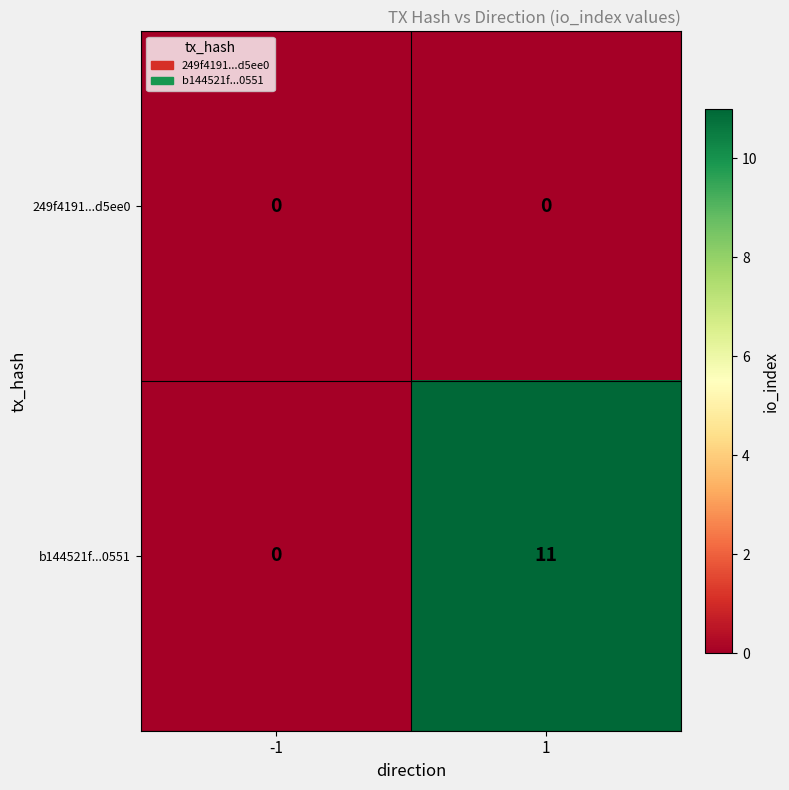

Reading left to right, what are all the values shown in this chart?

249f4191...d5ee0: 0	0
b144521f...0551: 0	11